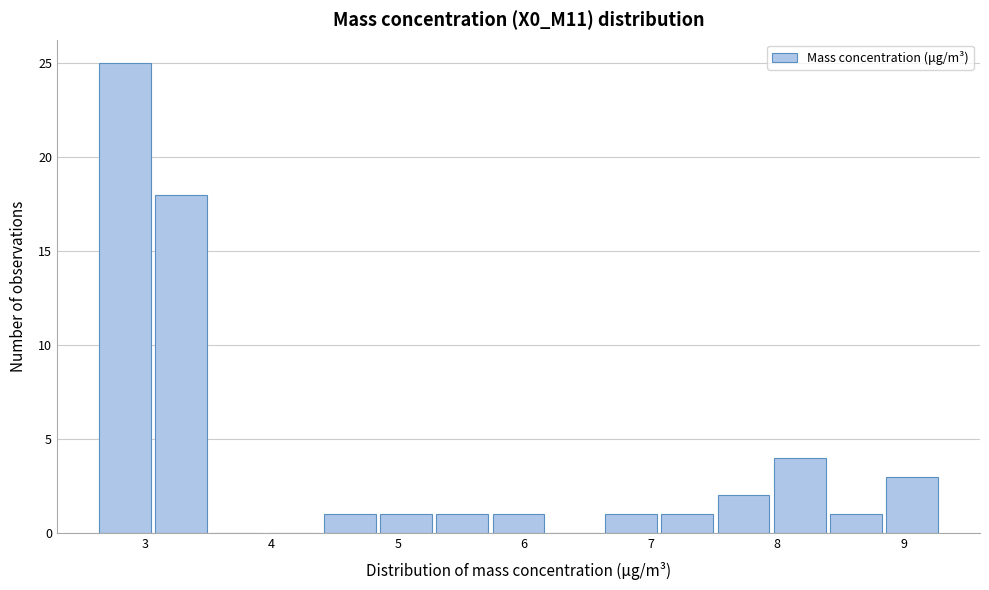

Reading left to right, transcribe this chart: for each bar, give the range it covers on the x-axis and its height. Neither the bar edges nor the heights are printed on the chart, so give them approximately, as read against the axes.

2.6 to 3.1: 25
3.1 to 3.5: 18
3.5 to 4.0: 0
4.0 to 4.4: 0
4.4 to 4.8: 1
4.8 to 5.3: 1
5.3 to 5.7: 1
5.7 to 6.2: 1
6.2 to 6.6: 0
6.6 to 7.1: 1
7.1 to 7.5: 1
7.5 to 8.0: 2
8.0 to 8.4: 4
8.4 to 8.8: 1
8.8 to 9.3: 3